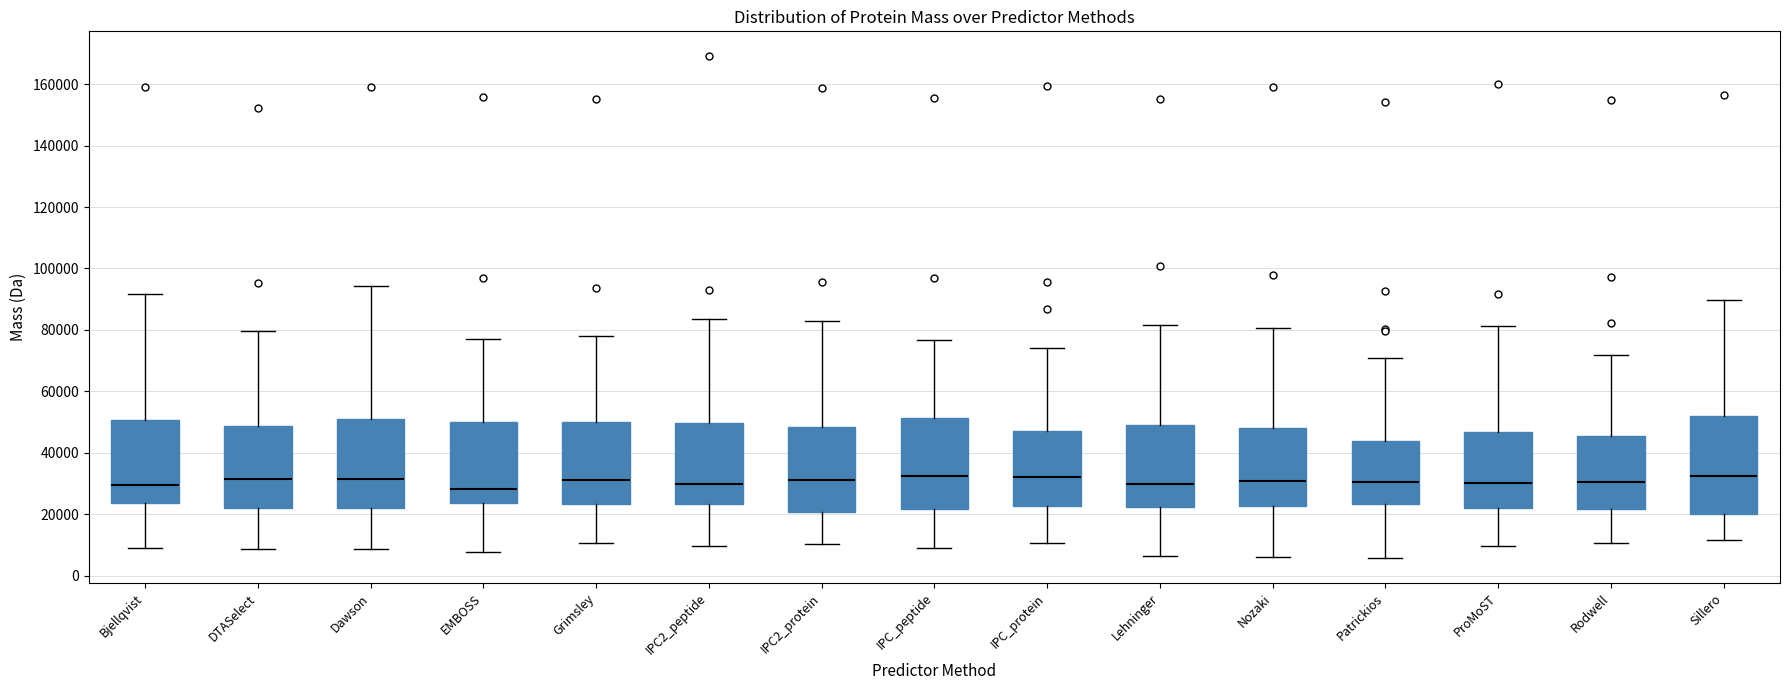

Which box is the tallest, from its lower edge to its upper edge?

Sillero